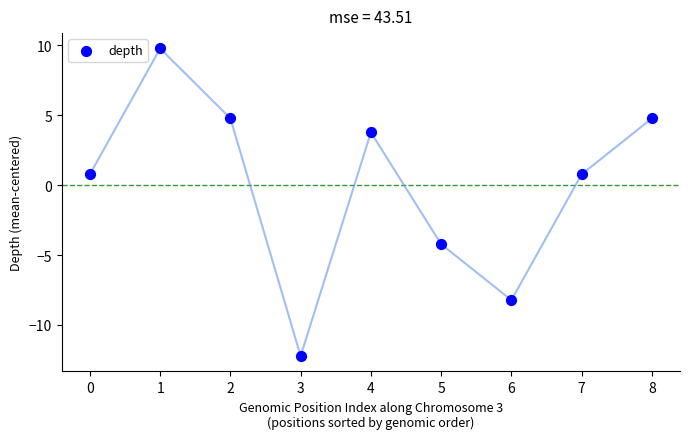

What is the range of Y values (max minus min)?

22.0